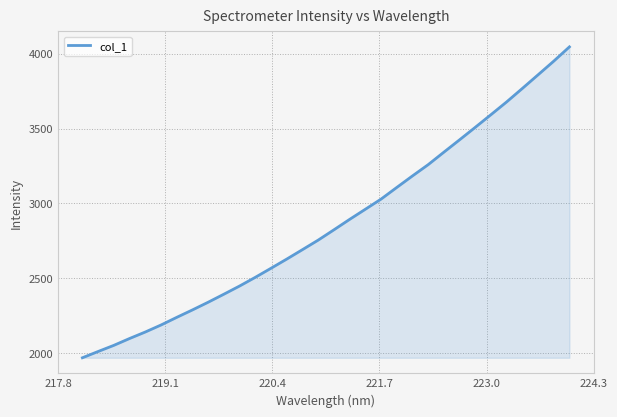

What is the difference between the maximum and minimum values?

2076.7